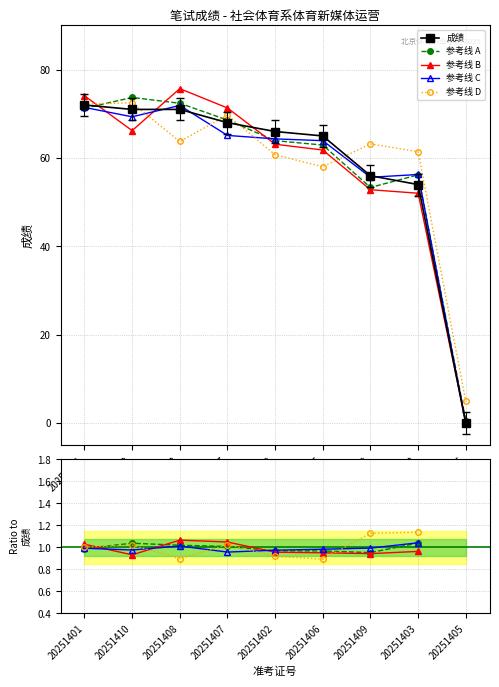

Is the value of 参考线 B at 20251409 greater than the value of 参考线 D at 20251407?

No